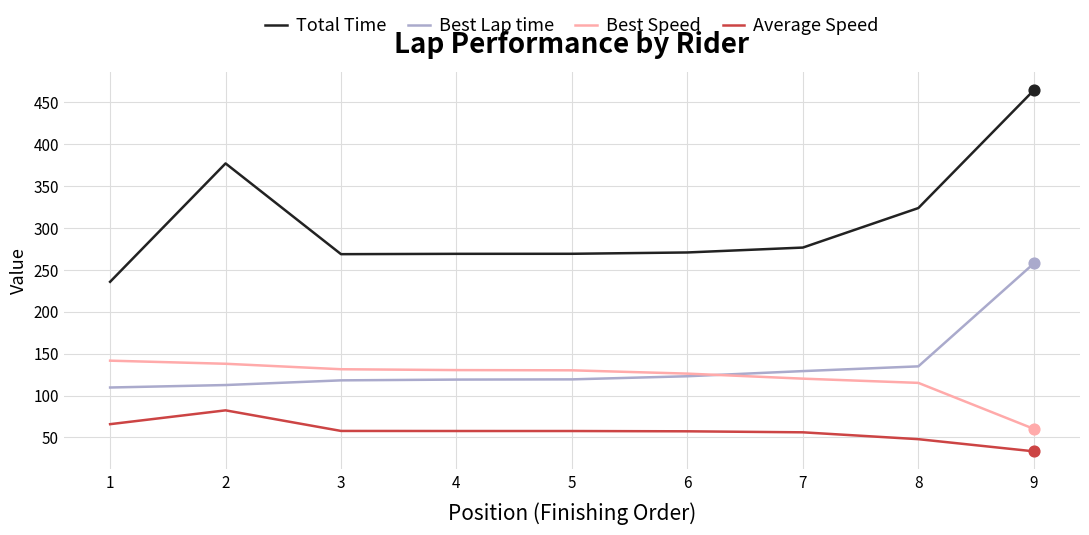

Which series has the widest spread of values?

Total Time